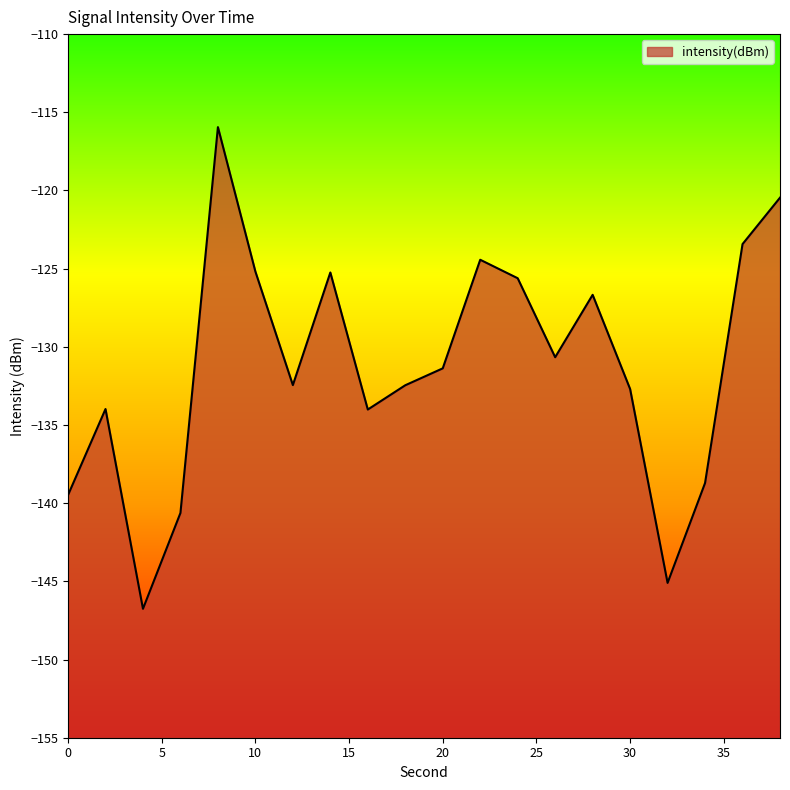

What is the value of the 20th point from the left?

-120.5